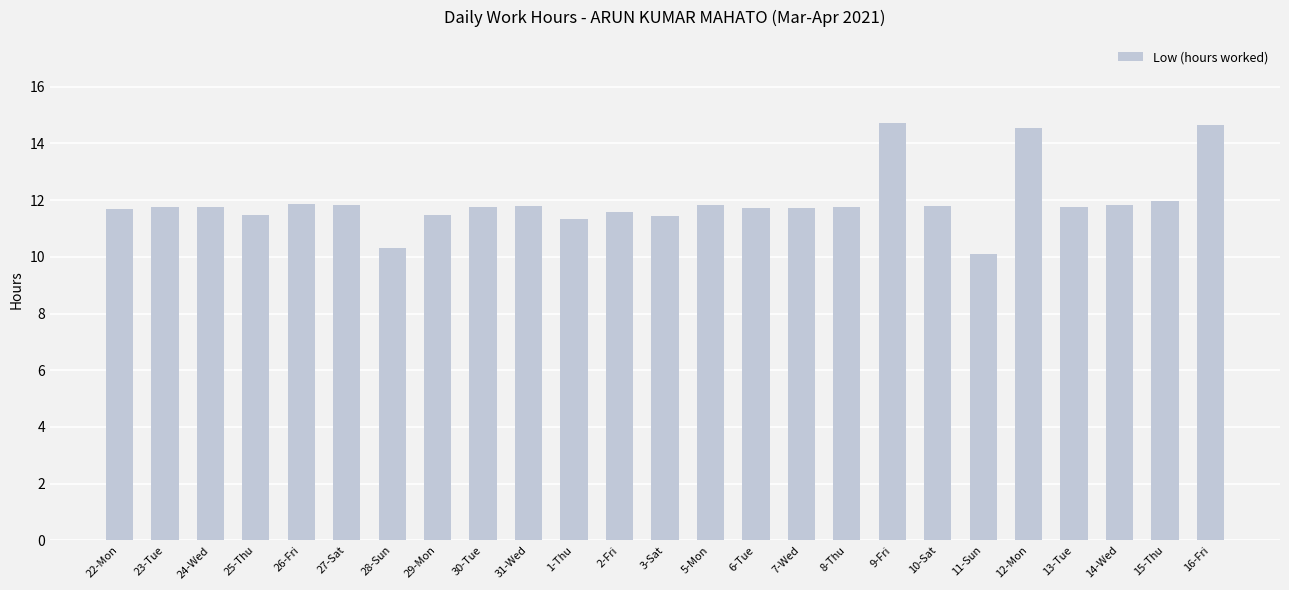

What is the change in value from 28-Sun to 5-Mon?

+1.5